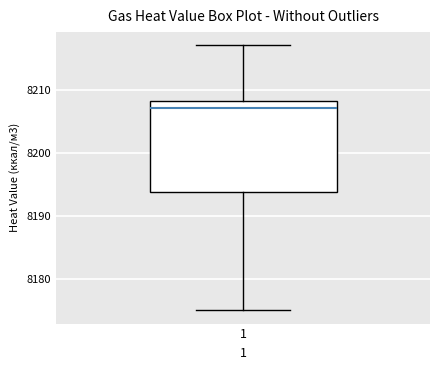

Where does the lower whisker of the box at x = 1 end on the y-axis? The values are not printed on the chart, so give them approximately, as read against the axis.

8175